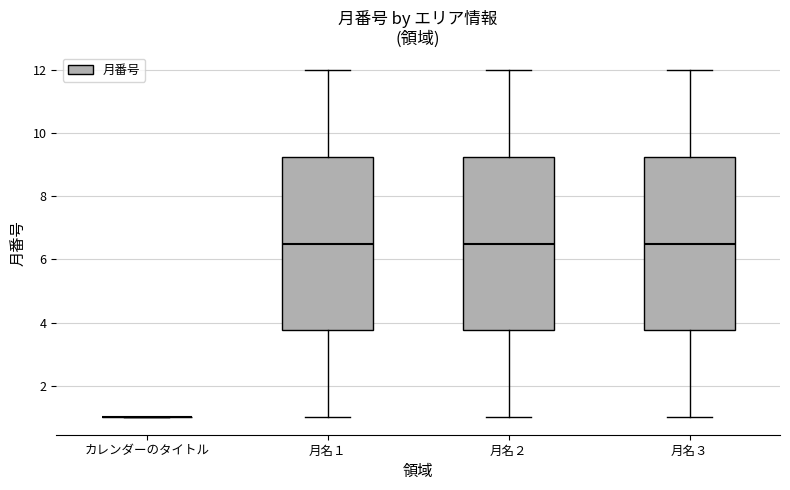

Where is the lower edge of the box for 月名３ on the y-axis? The values are not printed on the chart, so give them approximately, as read against the axis.

3.8